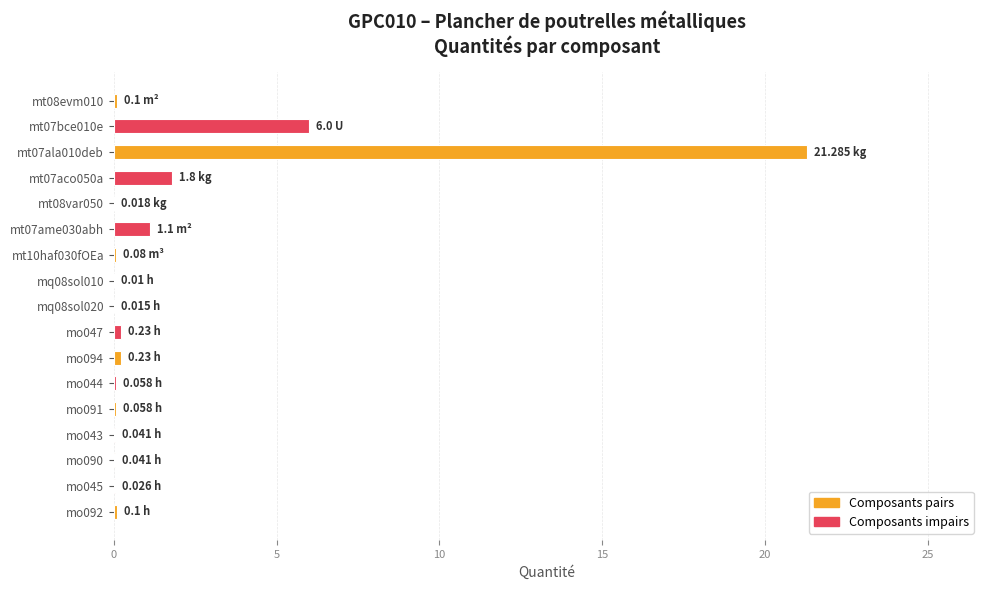

What is the sum of all values?

31.2